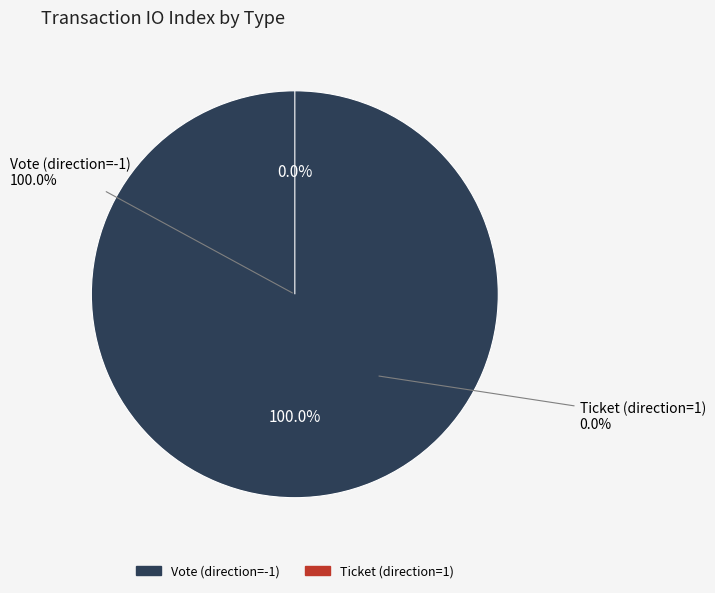

Is the sum of Vote (direction=-1) and Ticket (direction=1) greater than half?

Yes